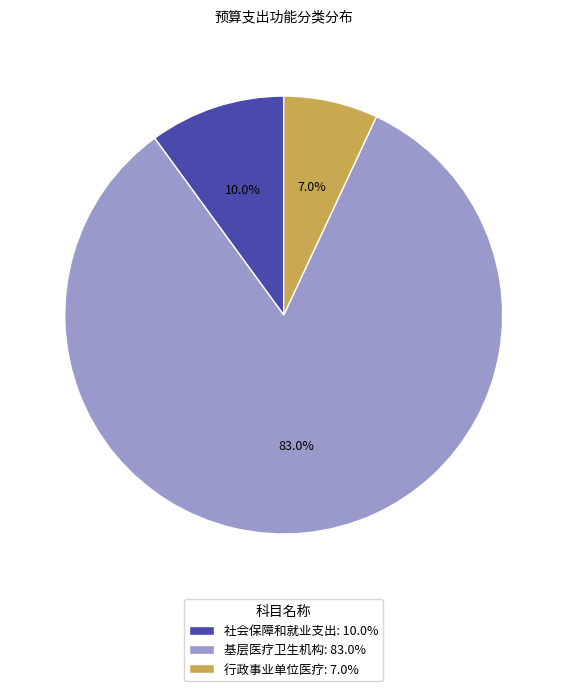

Does 基层医疗卫生机构 account for over 50% of the chart?

Yes